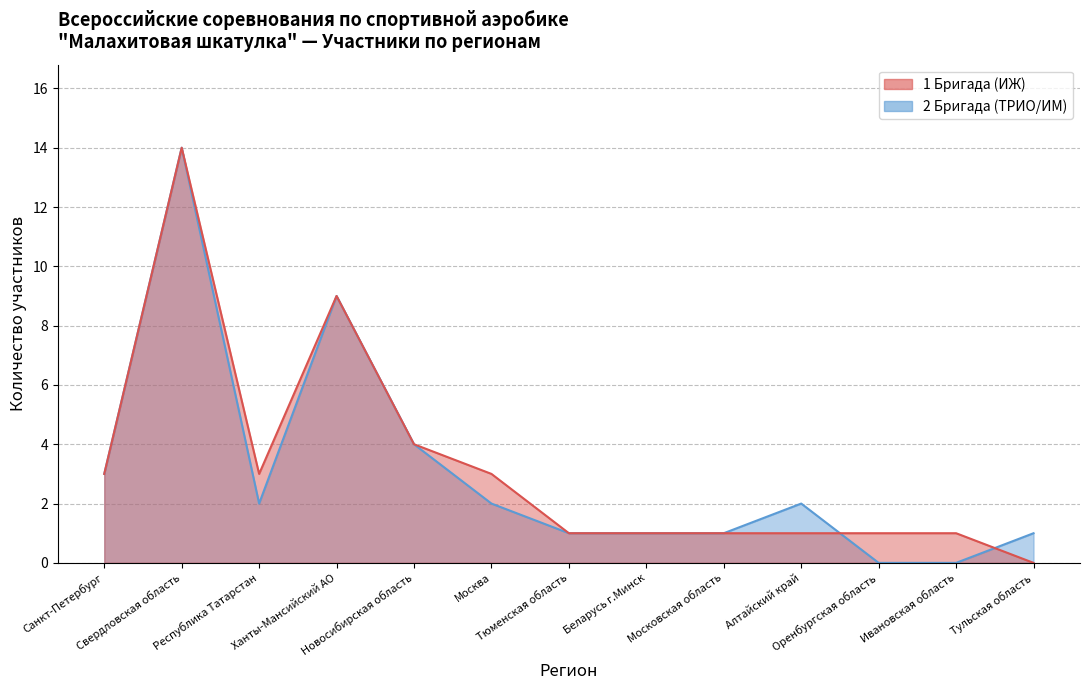

Between 10 and 4, which is larger?

10